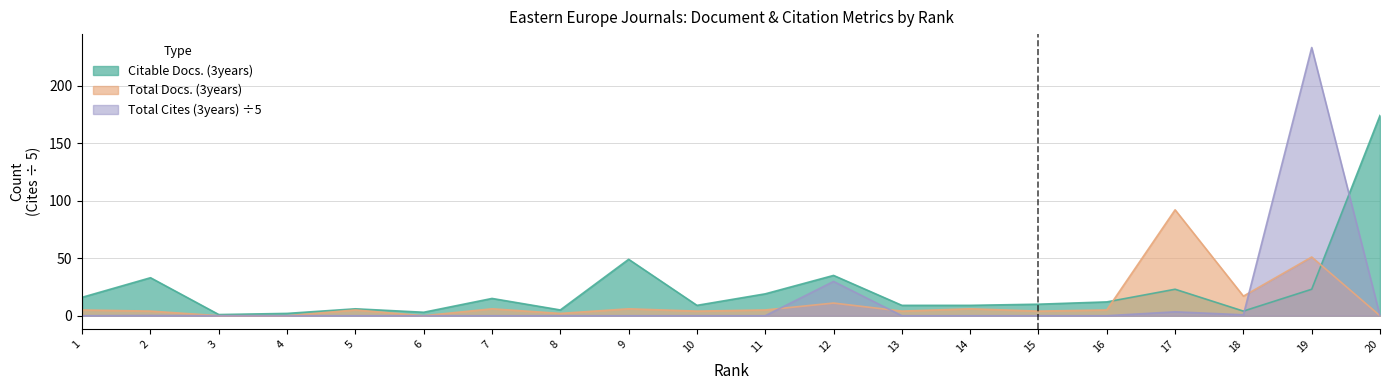

Where does the Total Docs. (3years) series first go above 5?

7